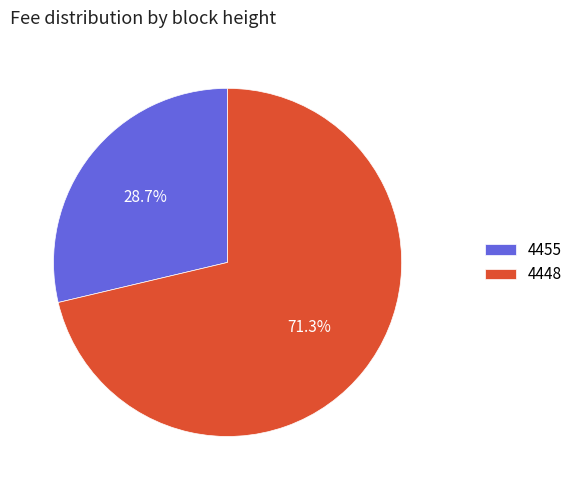

What is the ratio of the value at 4448 to the value at 4455?

2.5